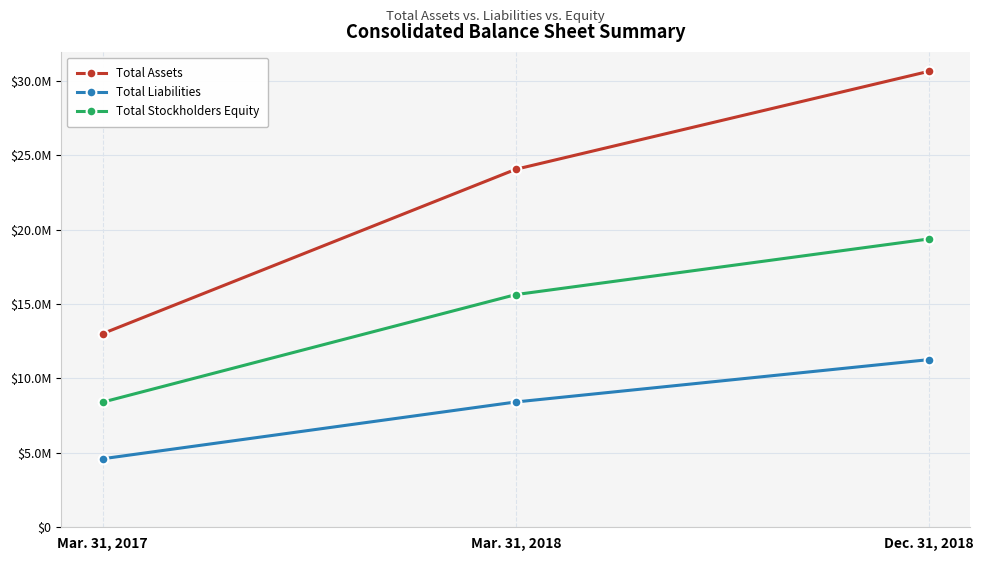

Is this an area chart (filled region under the line)?

No